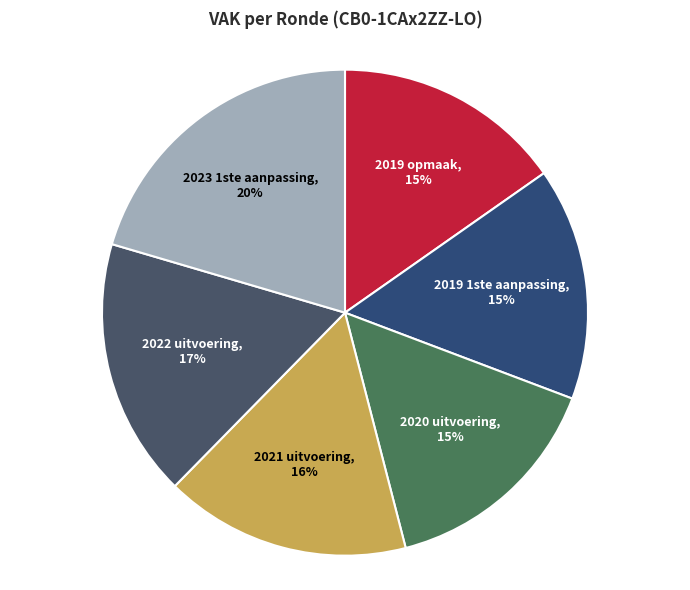

To the nearest percent, what is the difference between the 2023 1ste aanpassing and 2021 uitvoering slice percentages?

4%